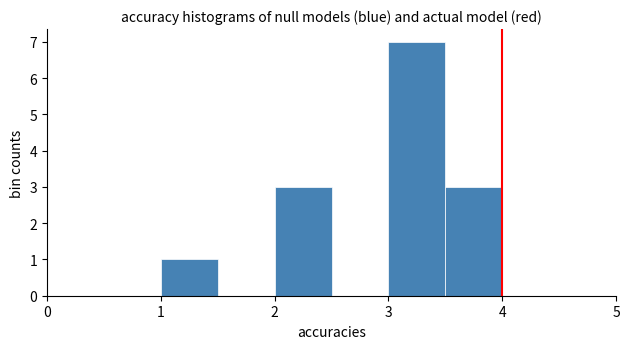

How tall is the bar that spans 1.0 to 1.5 on the x-axis? The values are not printed on the chart, so give them approximately, as read against the axis.

1